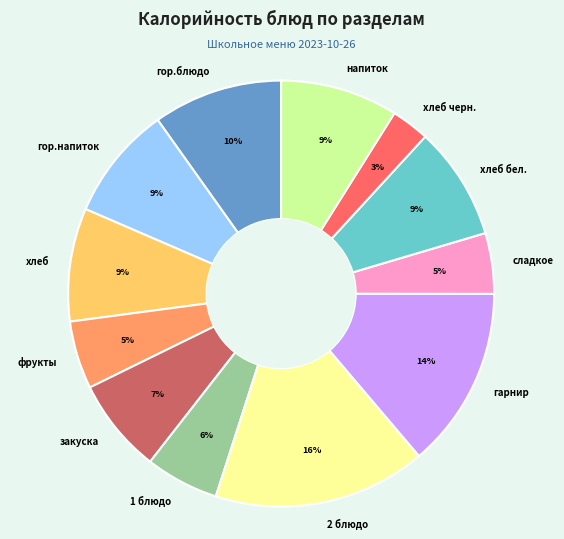

How many segments does this pie chart have?

12